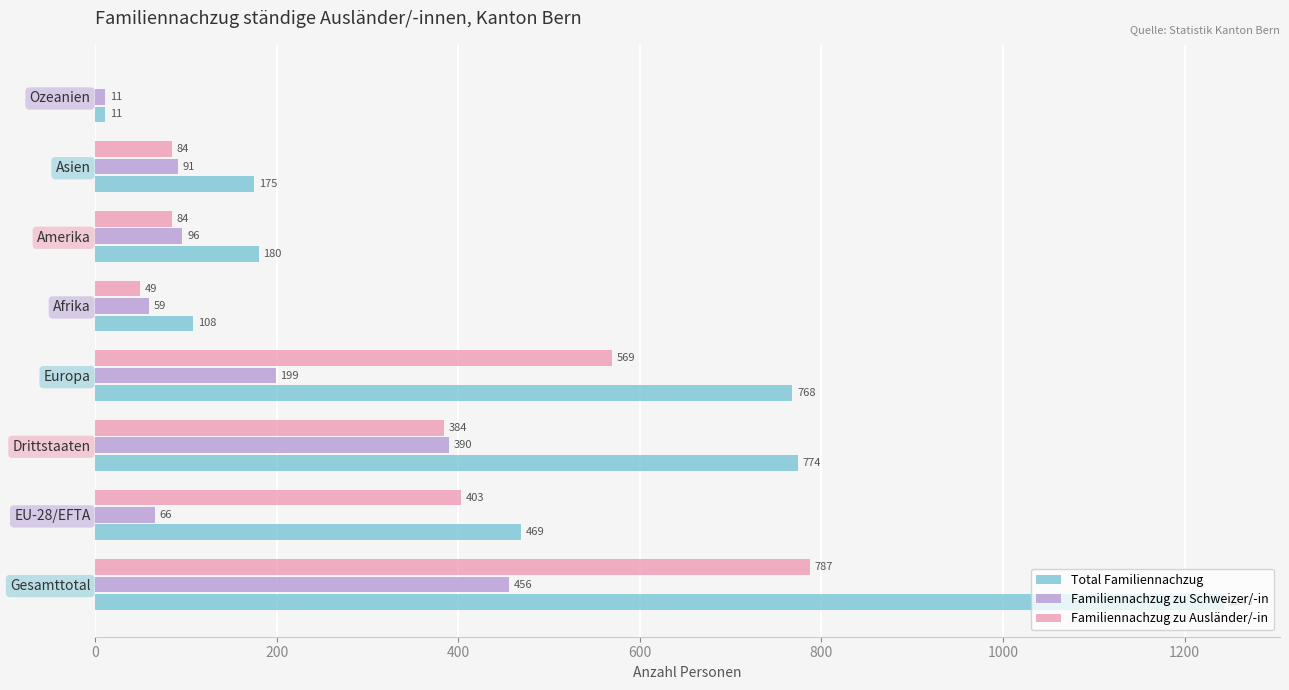

Which series has the largest range (max minus min)?

Total Familiennachzug